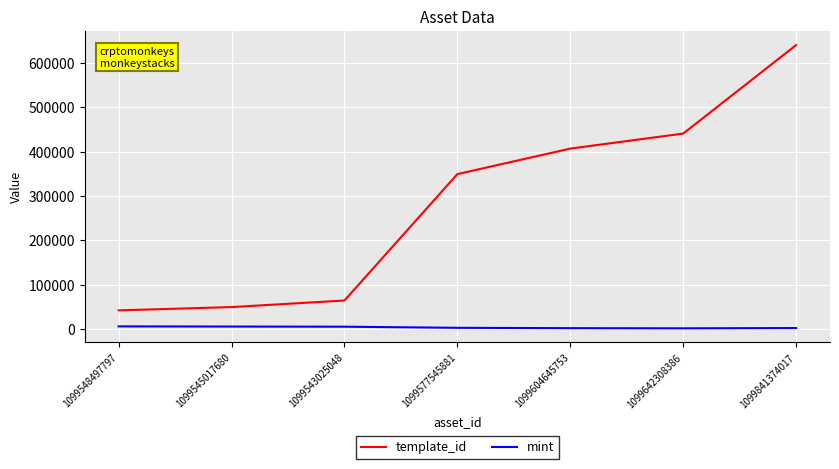

How many values in the template_id series are below 349523?

3